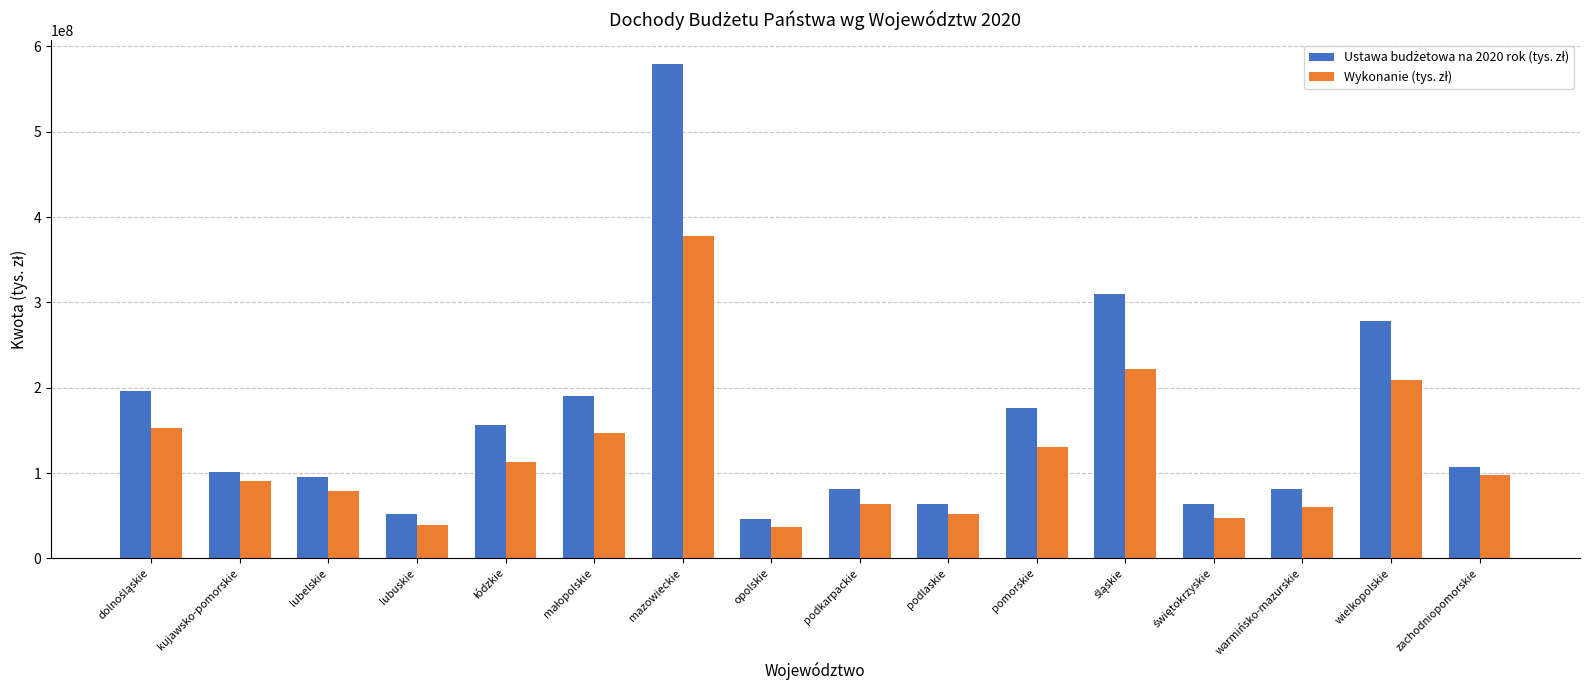

Which category has the highest value across all series?

mazowieckie